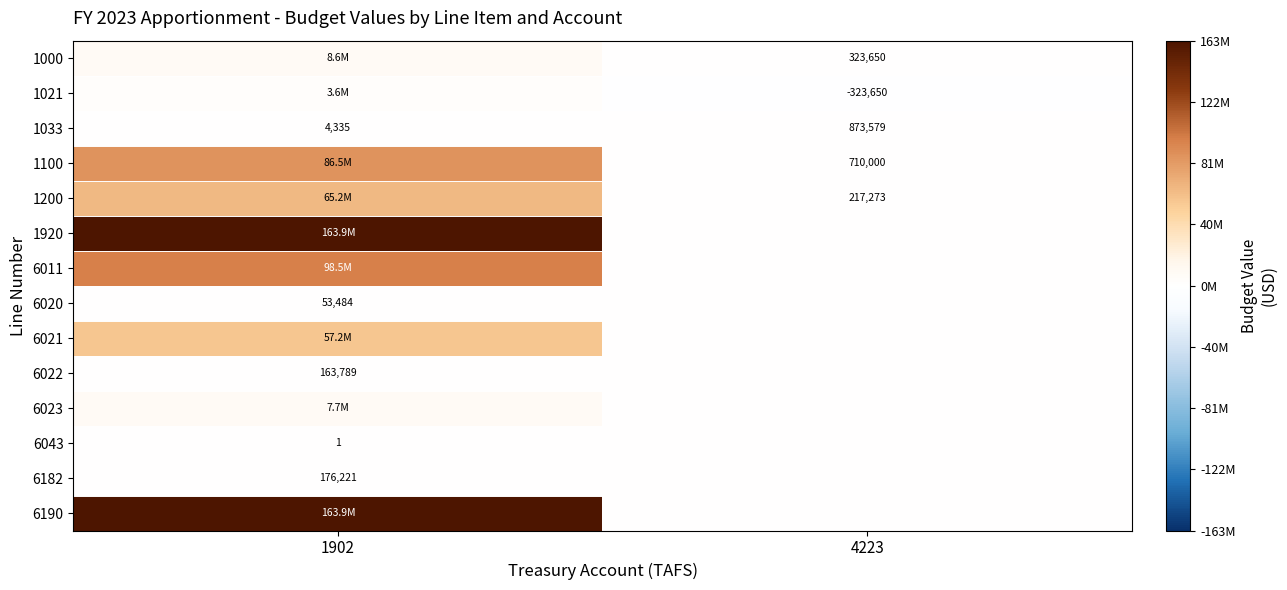

What is the smallest value displayed?

-323650